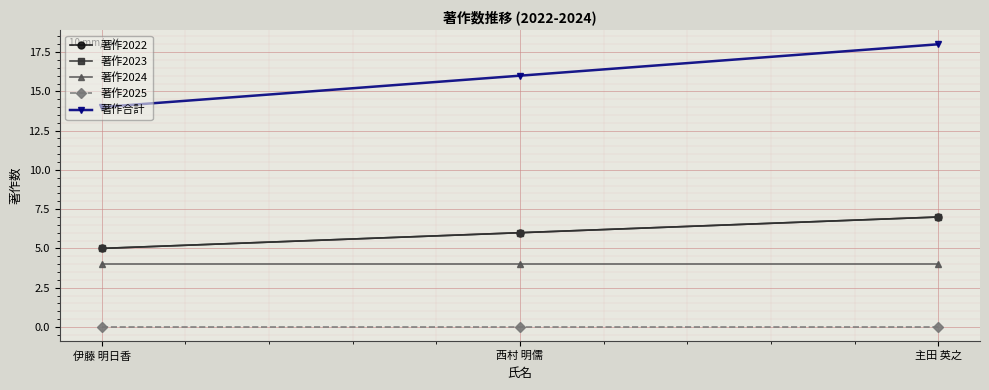

Reading left to right, extract all data points from this chart.

著作2022: 伊藤 明日香=5	西村 明儒=6	主田 英之=7
著作2023: 伊藤 明日香=5	西村 明儒=6	主田 英之=7
著作2024: 伊藤 明日香=4	西村 明儒=4	主田 英之=4
著作2025: 伊藤 明日香=0	西村 明儒=0	主田 英之=0
著作合計: 伊藤 明日香=14	西村 明儒=16	主田 英之=18